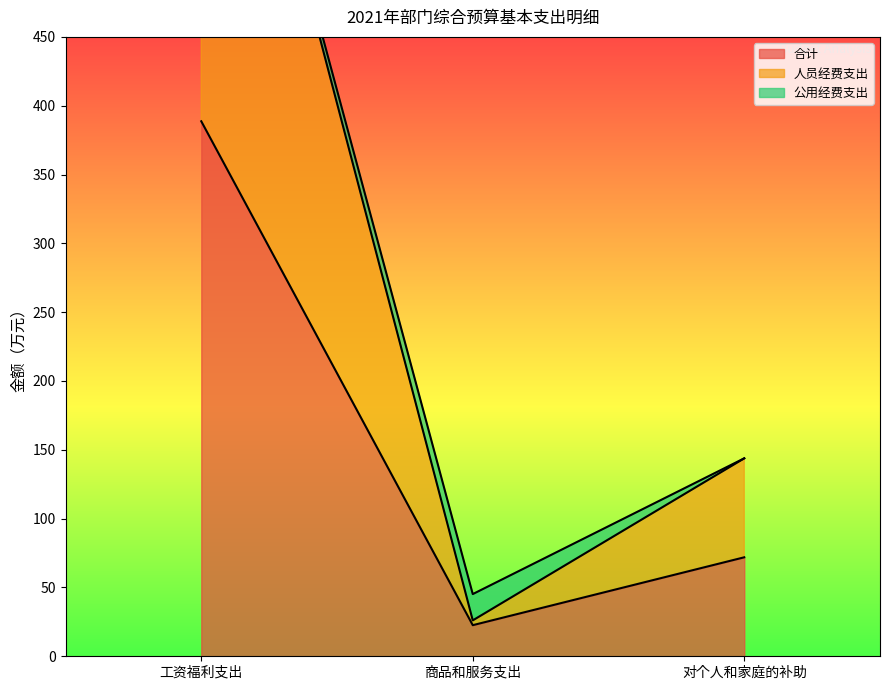

At which label does 合计 reach its minimum?

商品和服务支出